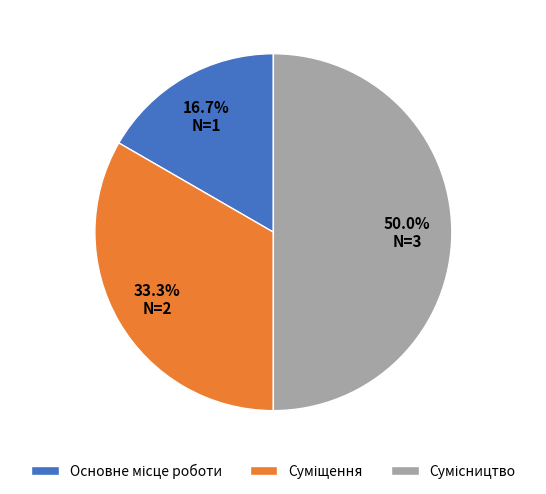

How many slices are in this pie chart?

3